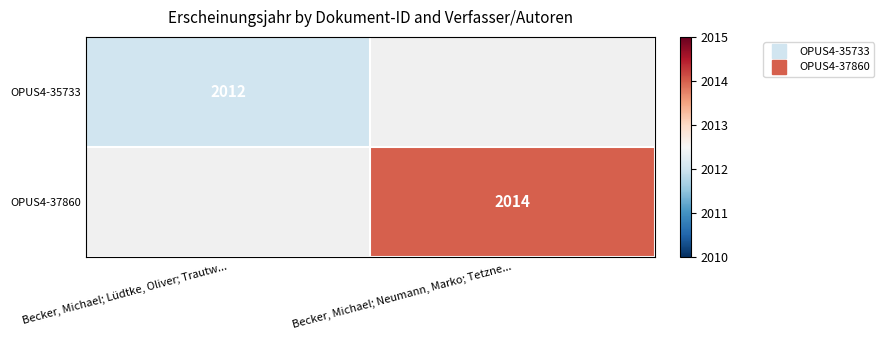

Is the value of OPUS4-35733 at Becker, Michael; Lüdtke, Oliver; Trautw... greater than the value of OPUS4-37860 at Becker, Michael; Lüdtke, Oliver; Trautw...?

No